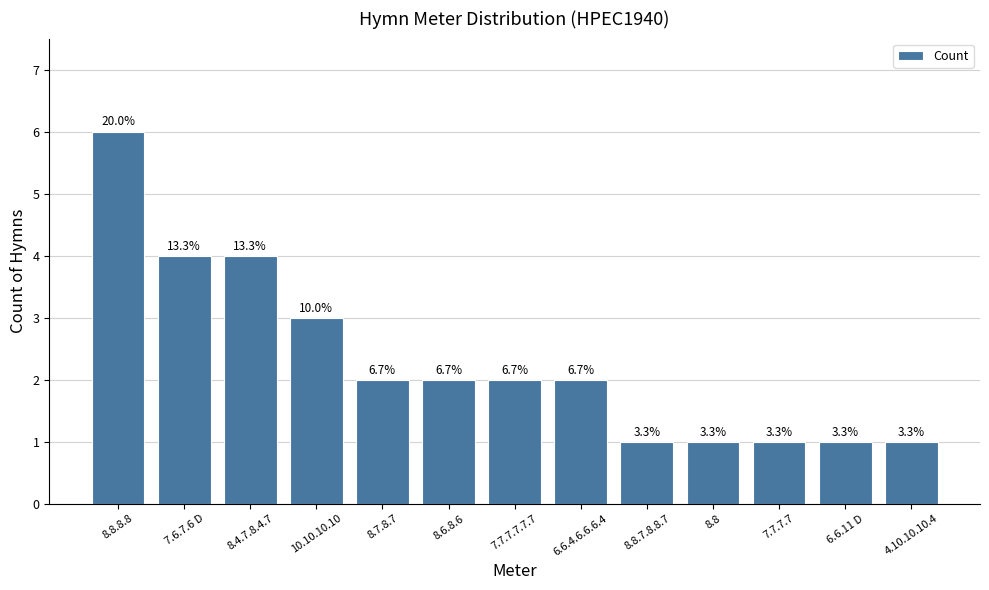

Does the chart contain any negative values?

No